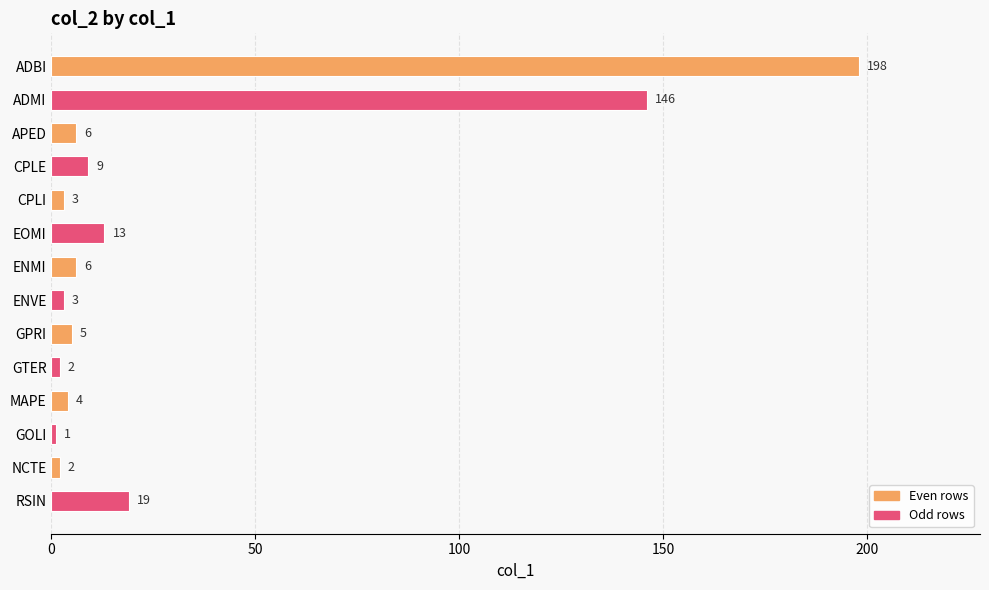

Are the bars horizontal?

Yes